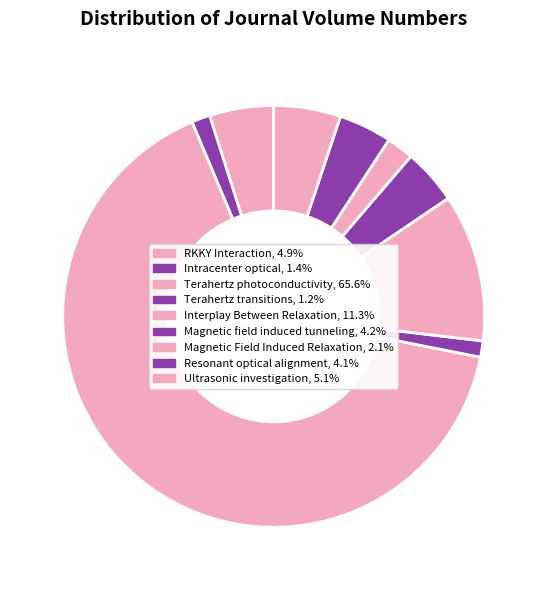

Is there a majority slice in this chart?

Yes